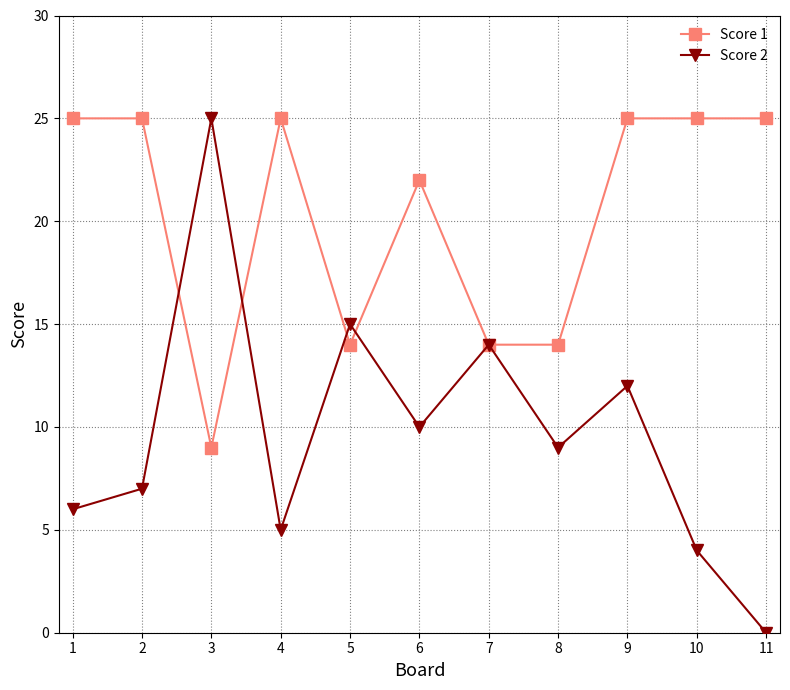

What is the value of the Score 2 point at the 10th from the left?

4